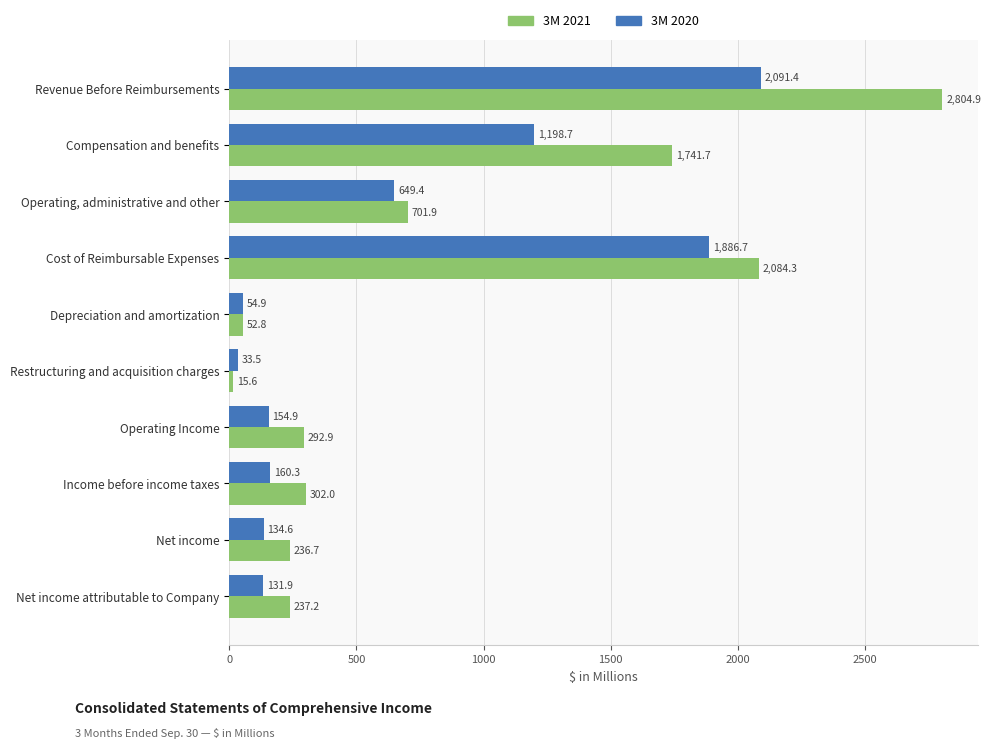

Rank the series by their maximum value, from highest to lowest.

3M 2021, 3M 2020